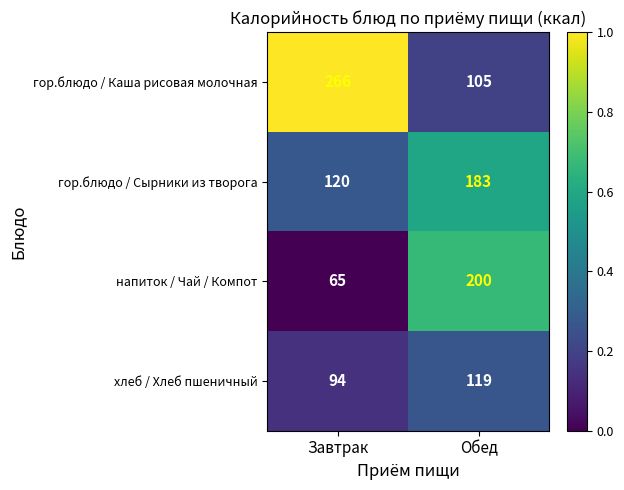

Which series has the largest total across all categories?

гор.блюдо / Каша рисовая молочная